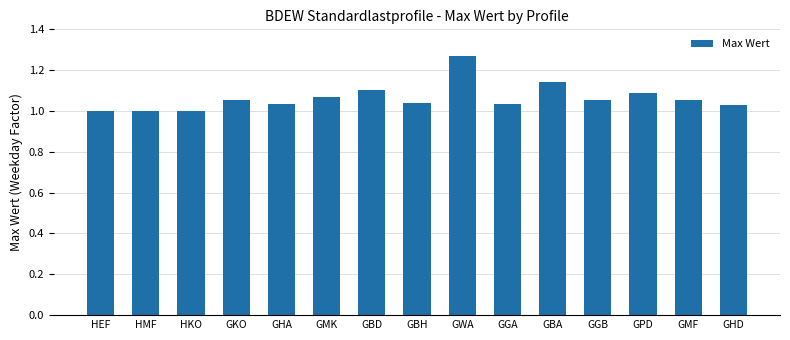

Which has a higher value, HMF or GMF?

GMF